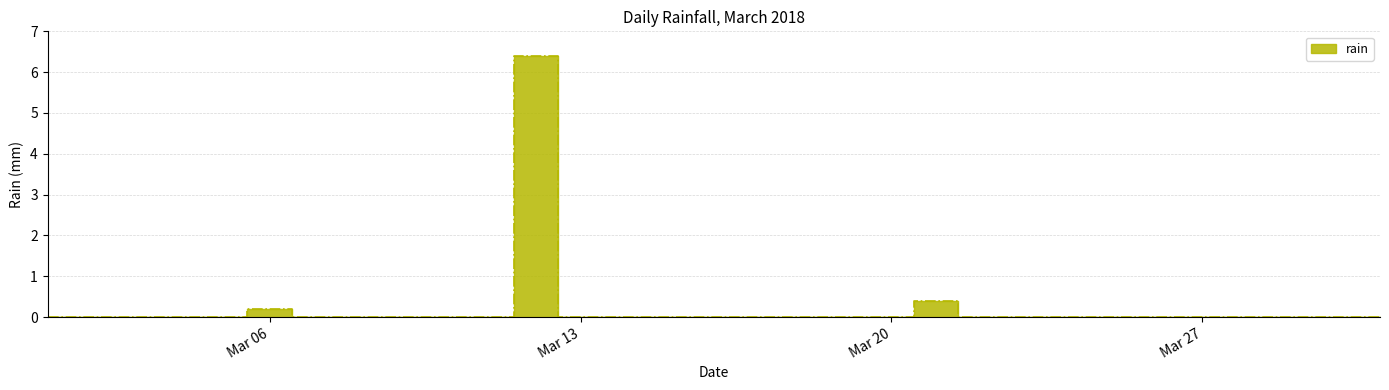

The chart shows a value of 0.0 at 2018-03-05. True or false?

True